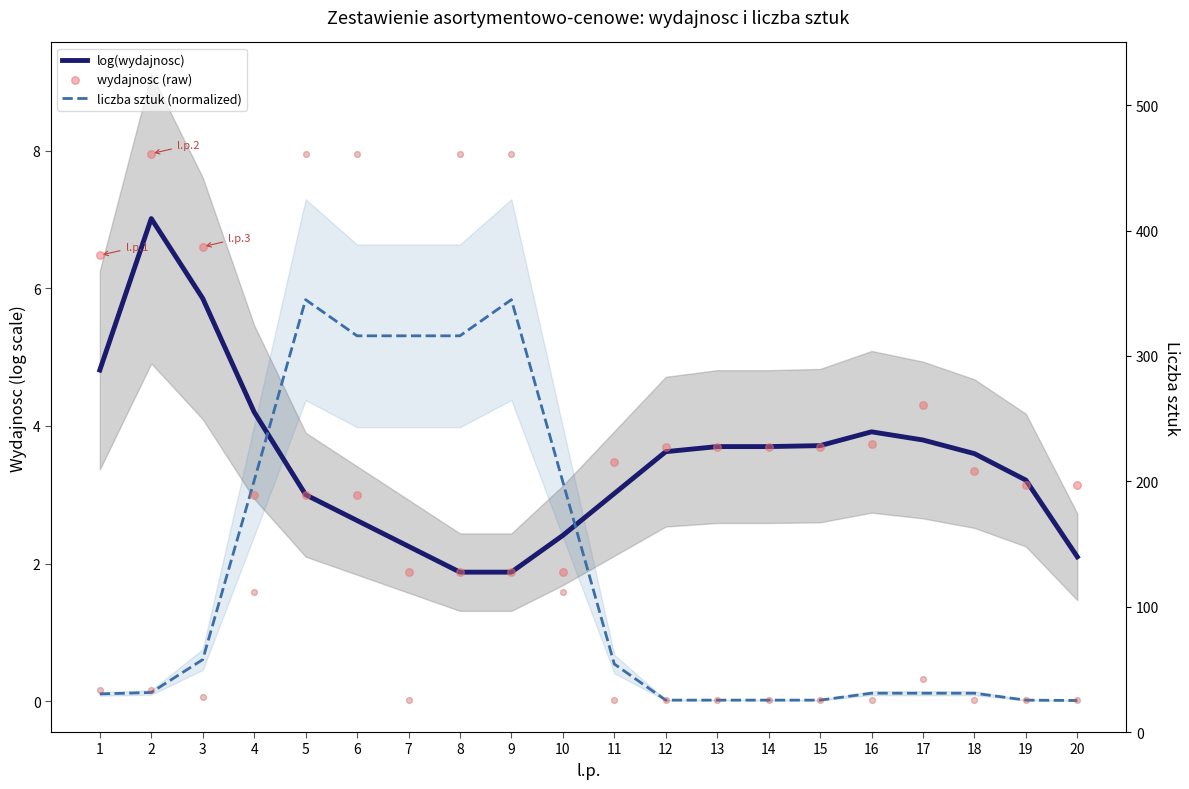

Which series has the largest total across all categories?

wydajnosc (raw)